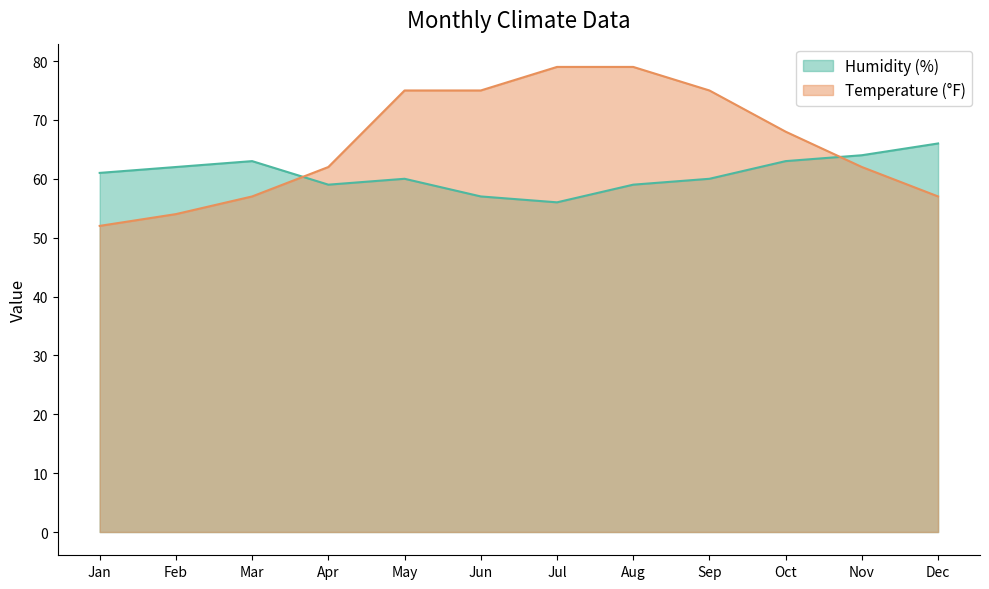

In Humidity (%), how many points are lower than both neighbors (excluding endpoints)?

2